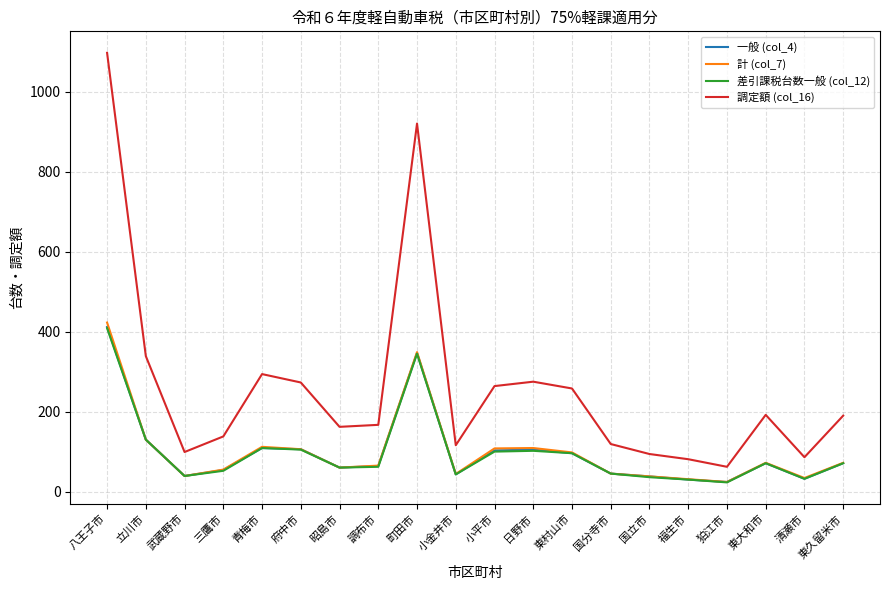

At which category is the sum across all series the highest?

八王子市